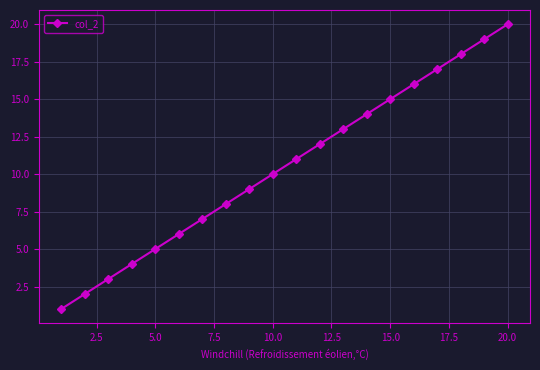

True or false: the data has more than 1 interior local peaks.

False